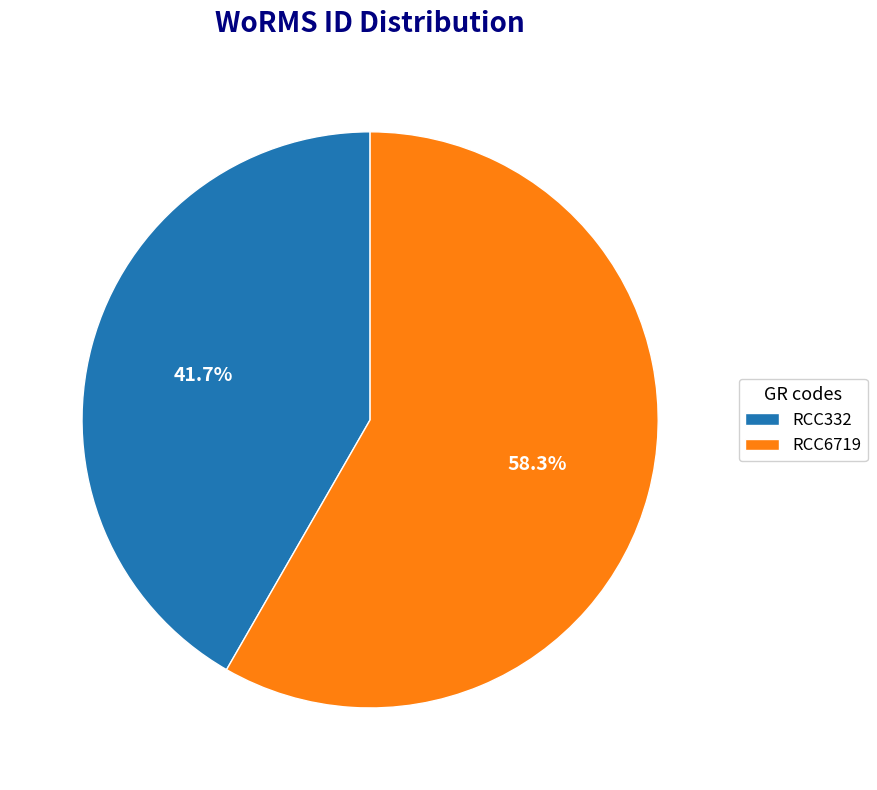

Does RCC332 account for over 50% of the chart?

No